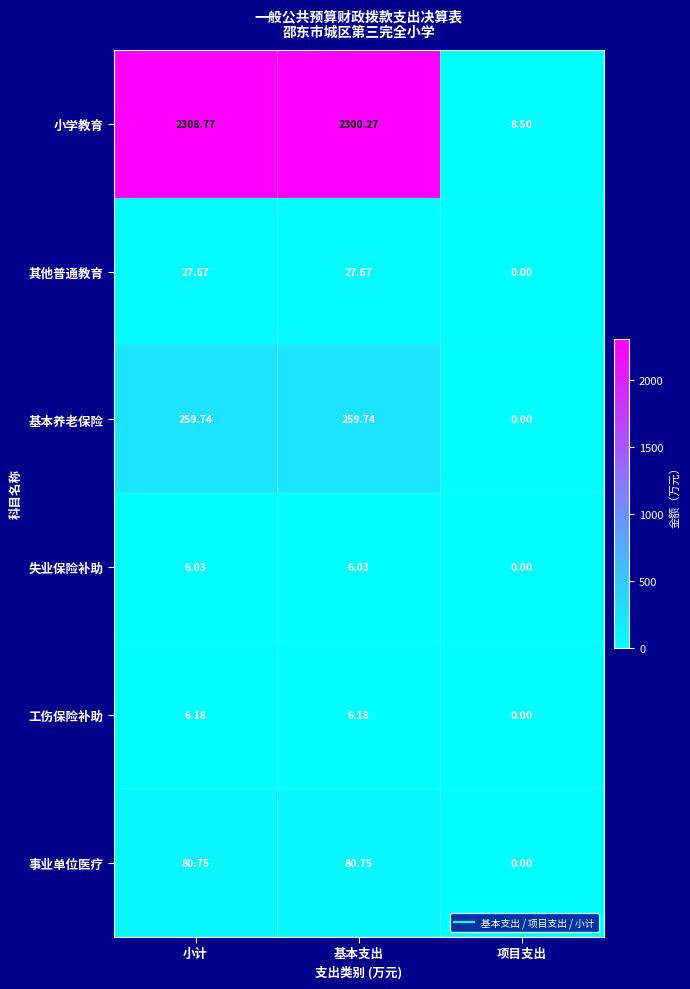

Rank the series by their maximum value, from highest to lowest.

小学教育, 基本养老保险, 事业单位医疗, 其他普通教育, 工伤保险补助, 失业保险补助